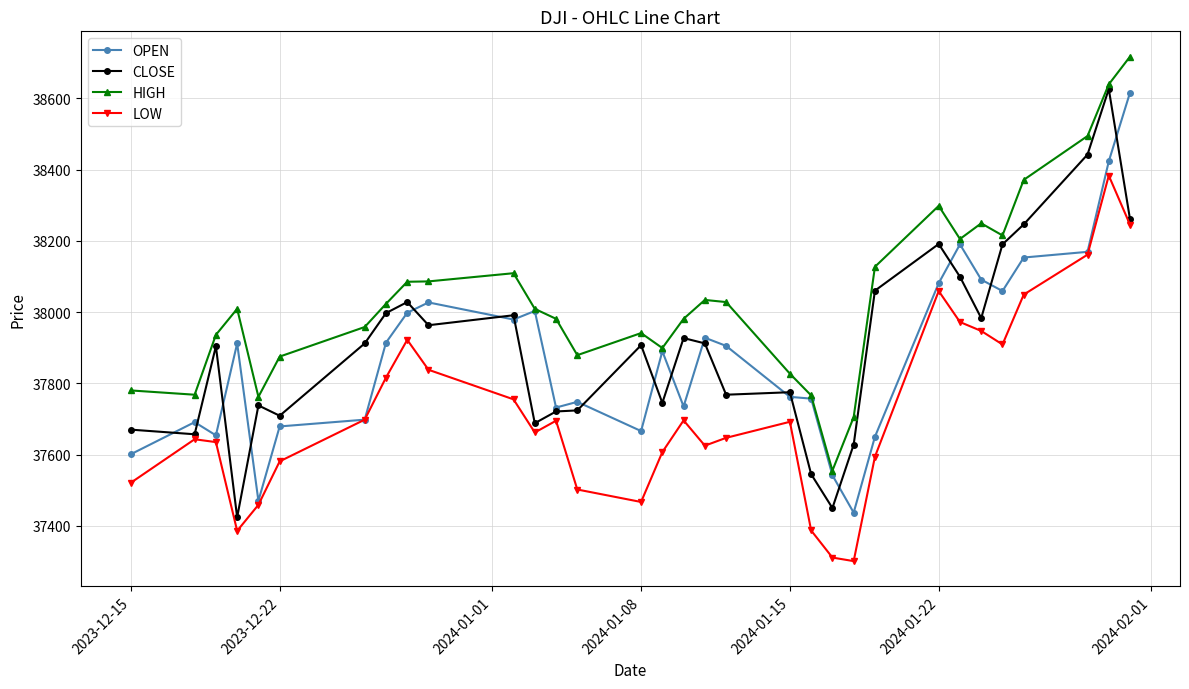

In OPEN, how many points are lower than both neighbors (excluding endpoints)?

8